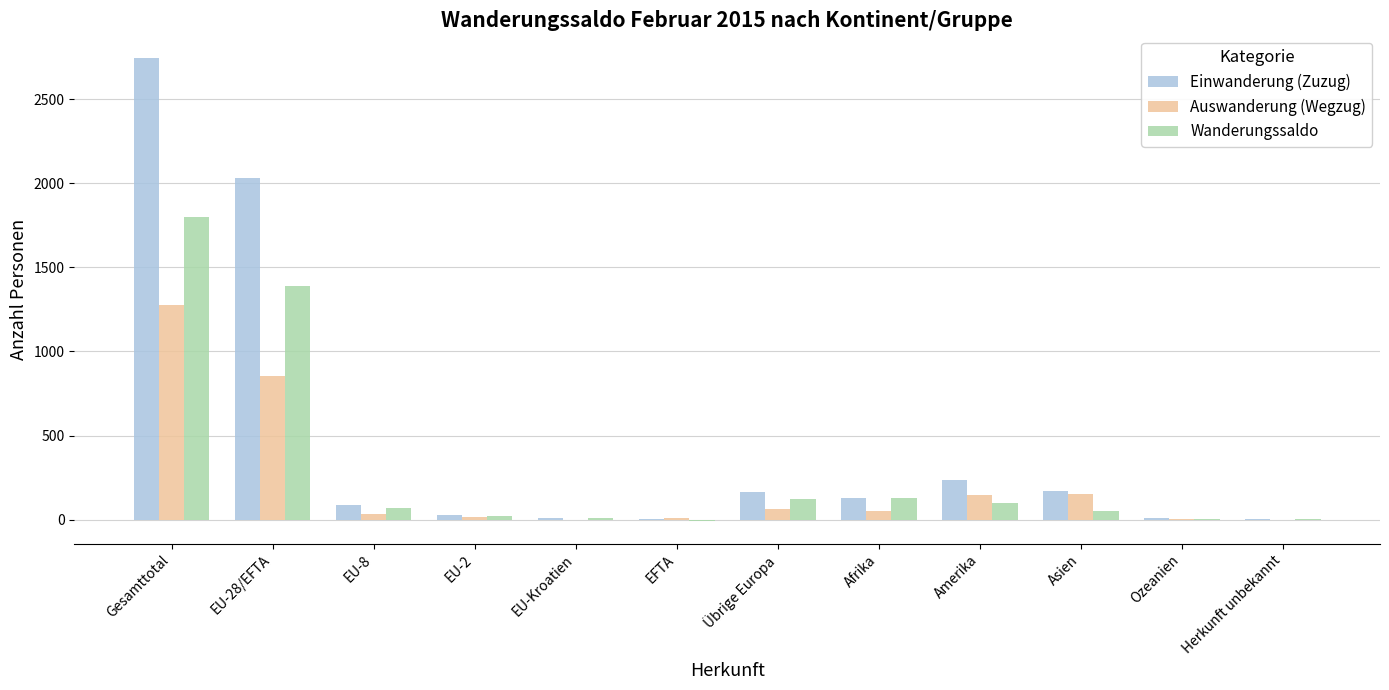

What is the sum of all Wanderungssaldo values?

3698